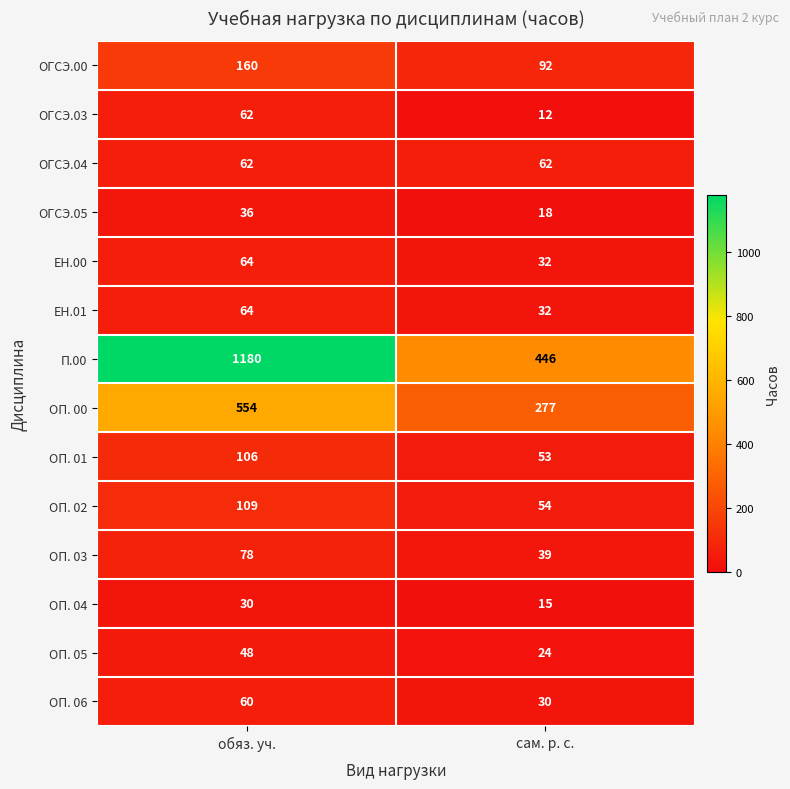

Is it true that П.00 equals 446 at сам. р. с.?

True